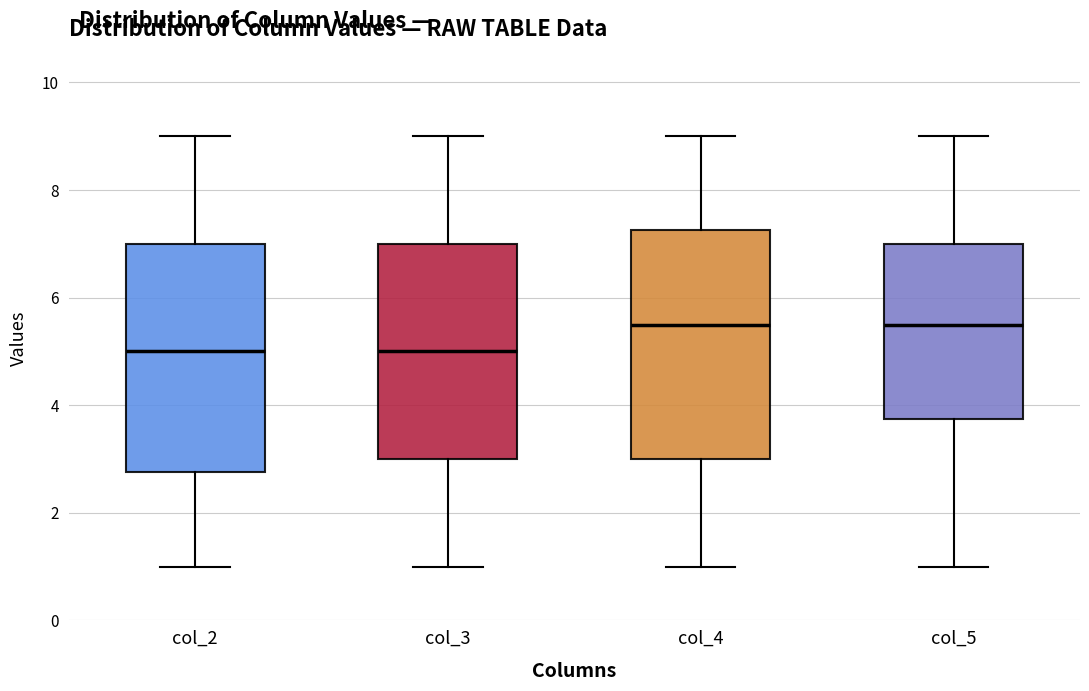

Reading left to right, read every box against the y-axis: the position of its median line, the range the box covers, and the ends of its whiskers. The values are not printed on the chart, so give them approximately, as read against the axis.

col_2: median 5.0, box 2.8 to 7.0, whiskers 1.0 to 9.0
col_3: median 5.0, box 3.0 to 7.0, whiskers 1.0 to 9.0
col_4: median 5.6, box 3.0 to 7.2, whiskers 1.0 to 9.0
col_5: median 5.6, box 3.8 to 7.0, whiskers 1.0 to 9.0